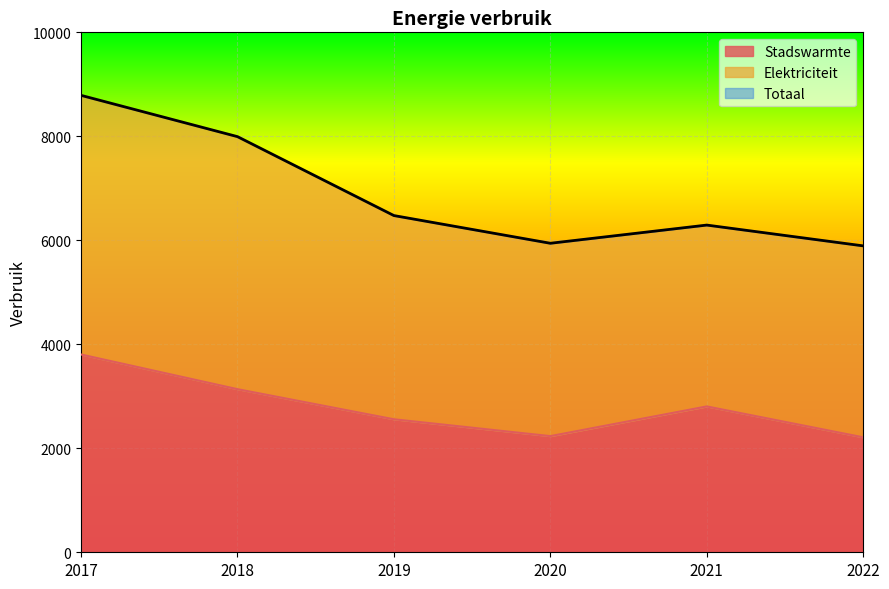

What is the total value across all series at 2022?

5893